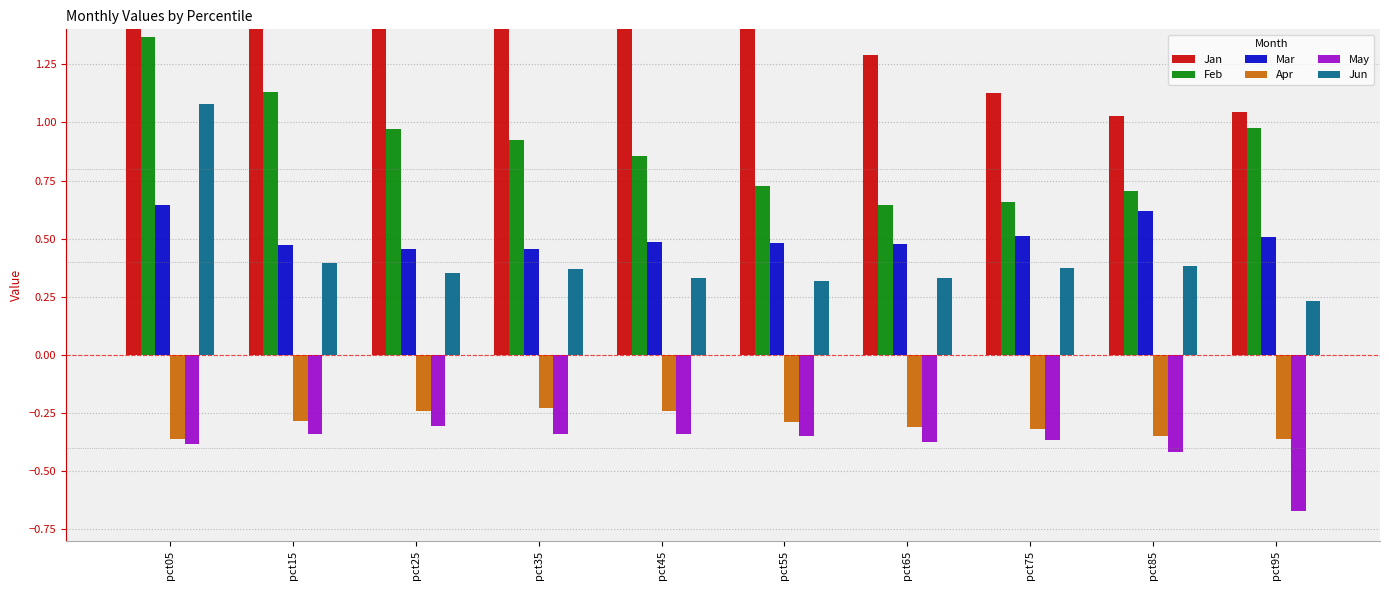

Which category has the lowest value in the Jun series?

pct95